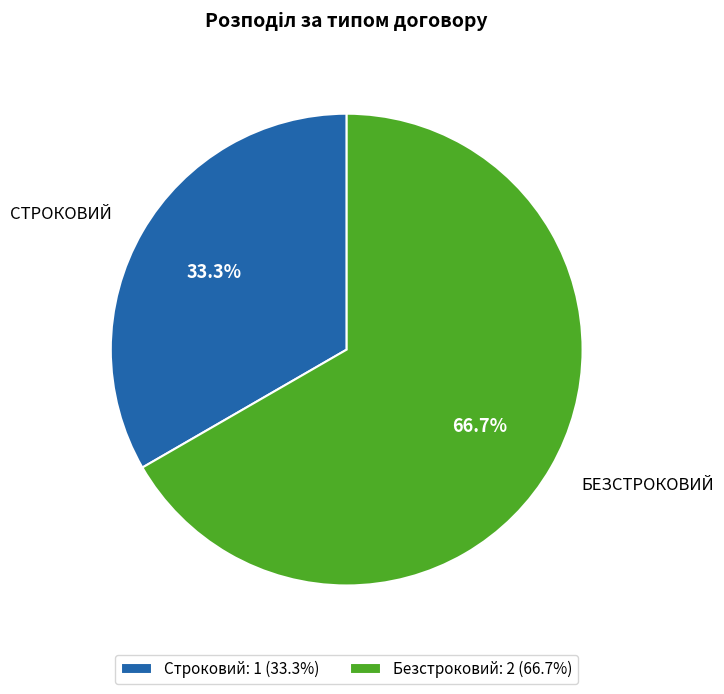

To the nearest percent, what portion does Безстроковий represent?

67%